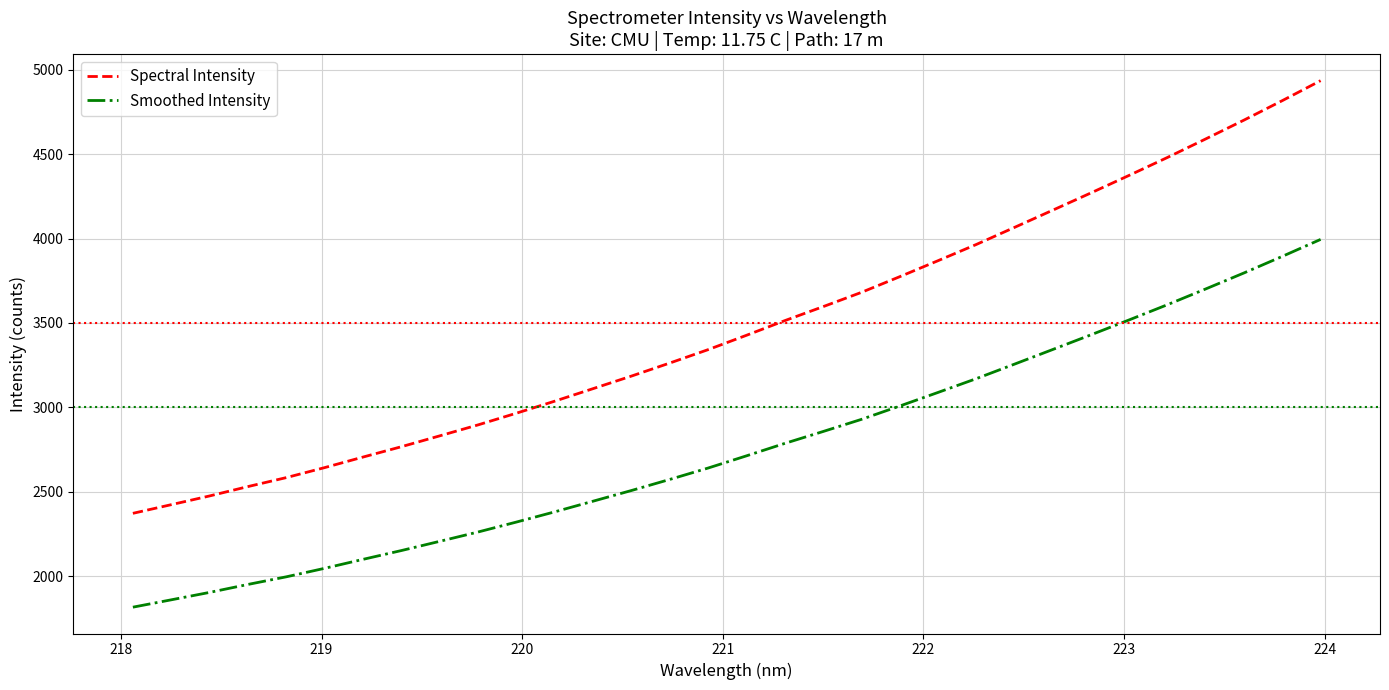

How many lines are shown in the chart?

2